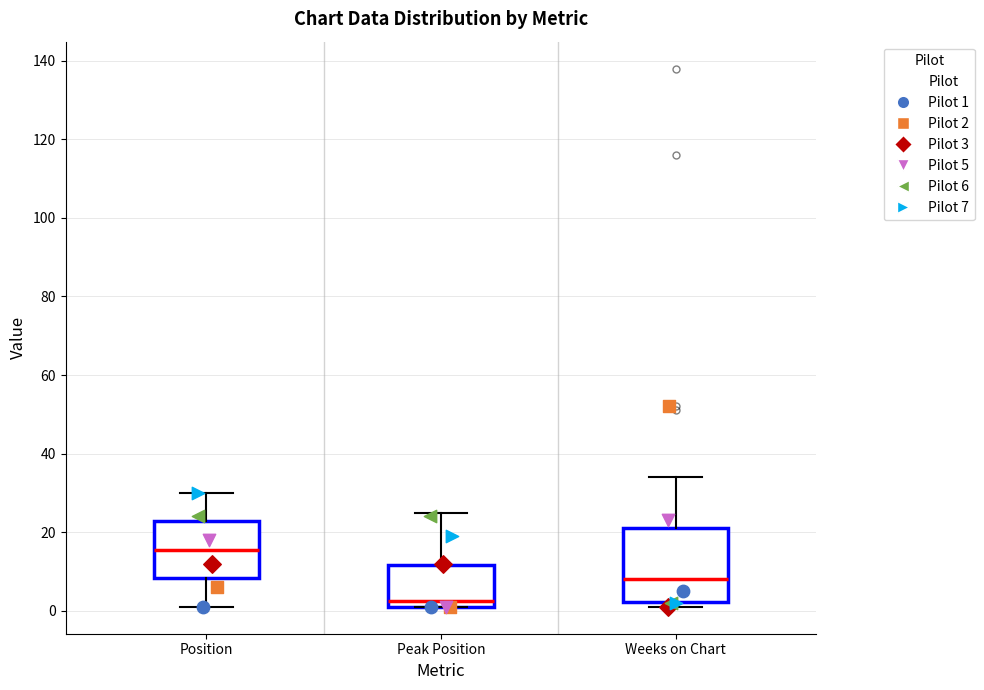

Reading left to right, transcribe this box plot: for each box, give where its median line is, the range the box spans, and where its two whiskers end, as read against the y-axis. The values are not printed on the chart, so give them approximately, as read against the axis.

Position: median 16, box 8 to 22, whiskers 2 to 30
Peak Position: median 2 (just above the box's lower edge), box 2 to 12, whiskers 2 to 26
Weeks on Chart: median 8, box 2 to 22, whiskers 2 (just below the box's lower edge) to 34